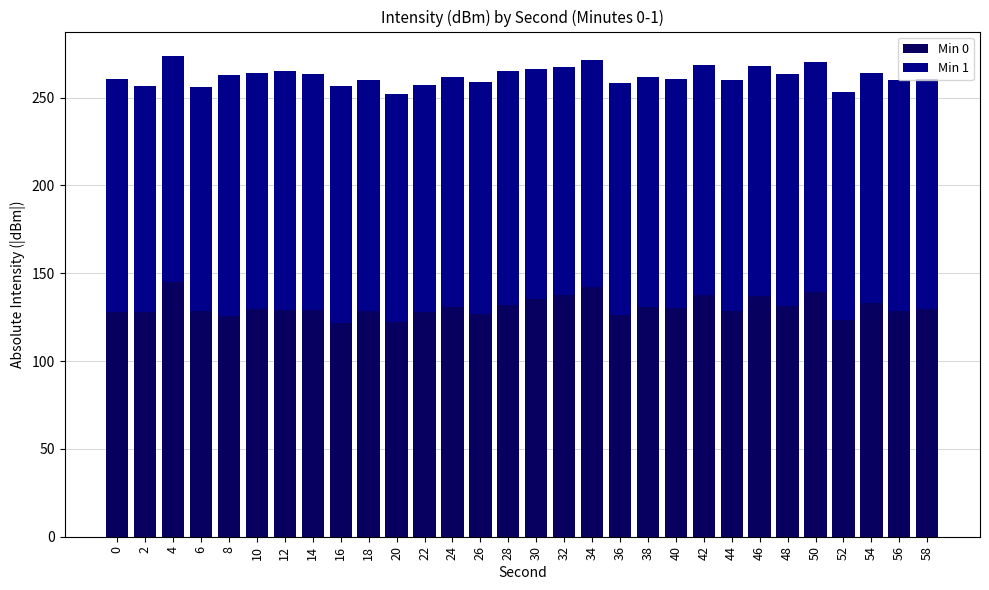

What is the total value across all series at 8?

263.1